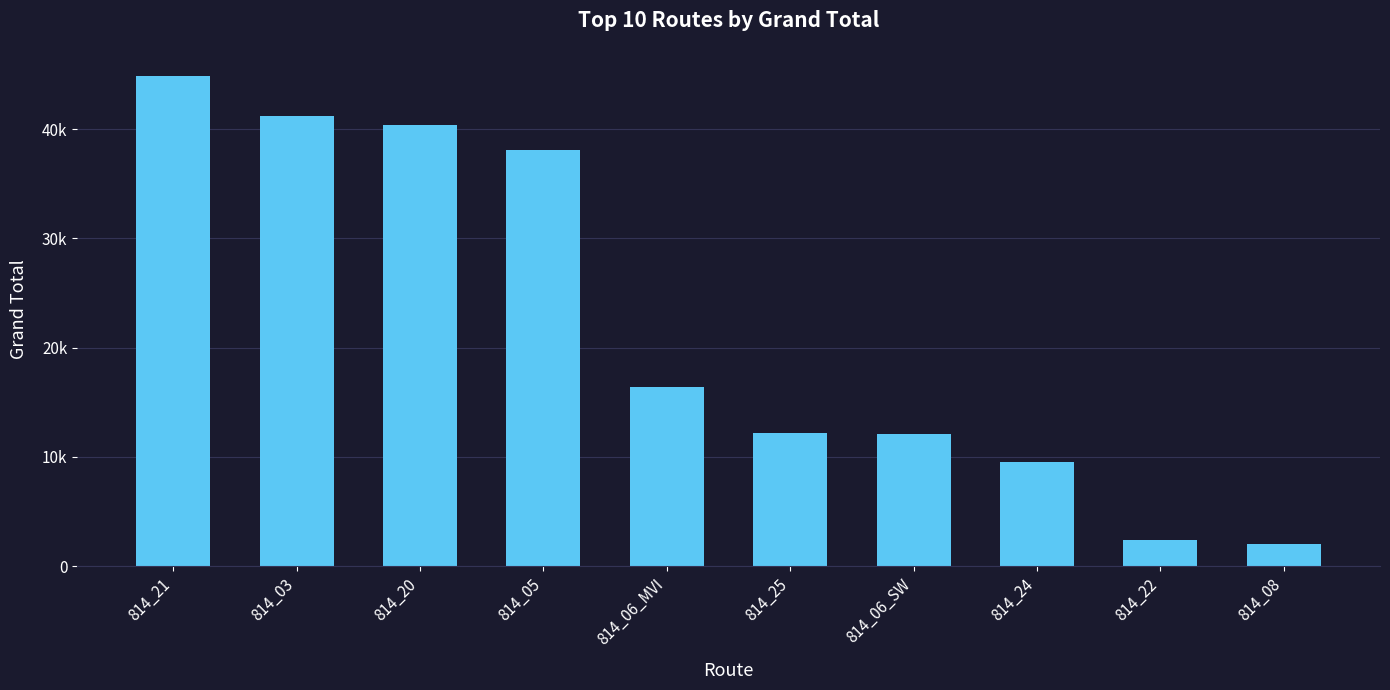

Reading right to left, list all the values displayed in this chart.

814_08=2053	814_22=2399	814_24=9492	814_06_SW=12135	814_25=12197	814_06_MVI=16422	814_05=38118	814_20=40356	814_03=41220	814_21=44827